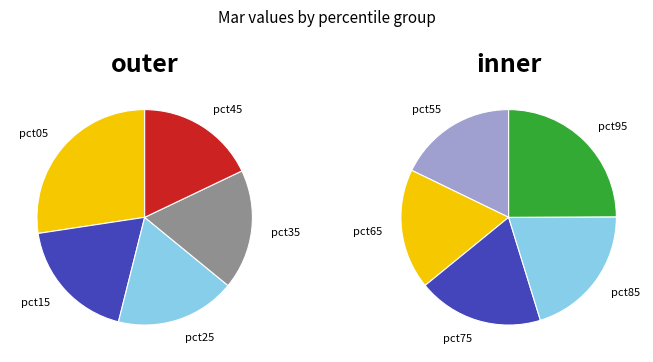

Is there any slice that represents more than half of the pie?

No